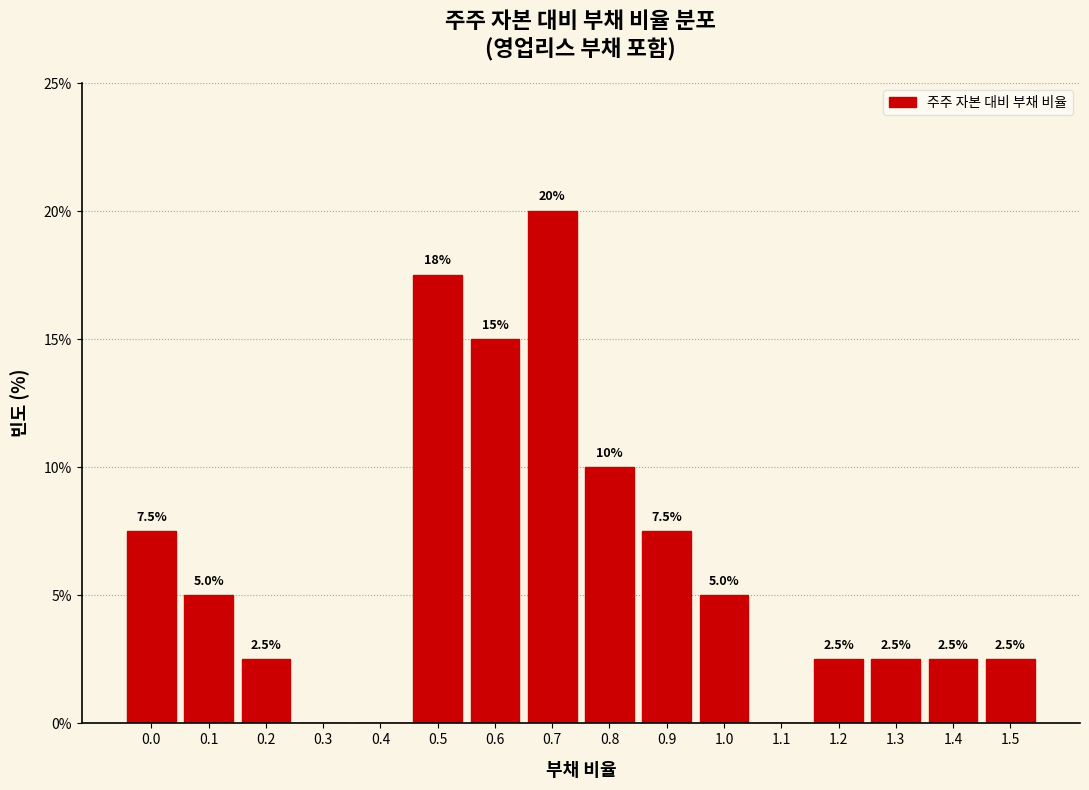

Reading left to right, what are all the values shown in this chart?

0.0=7.5	0.1=5.0	0.2=2.5	0.3=0.0	0.4=0.0	0.5=17.5	0.6=15.0	0.7=20.0	0.8=10.0	0.9=7.5	1.0=5.0	1.1=0.0	1.2=2.5	1.3=2.5	1.4=2.5	1.5=2.5